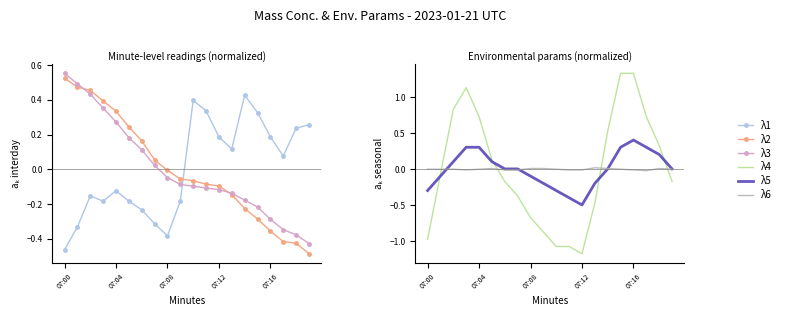

What position from the left is 07:16?

17